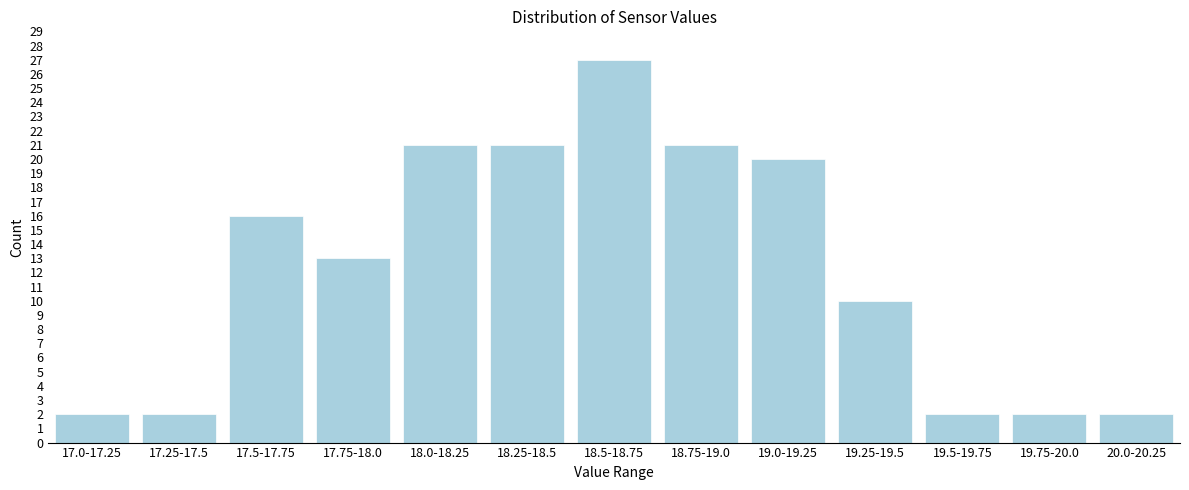

Reading left to right, what are all the values shown in this chart?

17.0-17.25=2	17.25-17.5=2	17.5-17.75=16	17.75-18.0=13	18.0-18.25=21	18.25-18.5=21	18.5-18.75=27	18.75-19.0=21	19.0-19.25=20	19.25-19.5=10	19.5-19.75=2	19.75-20.0=2	20.0-20.25=2